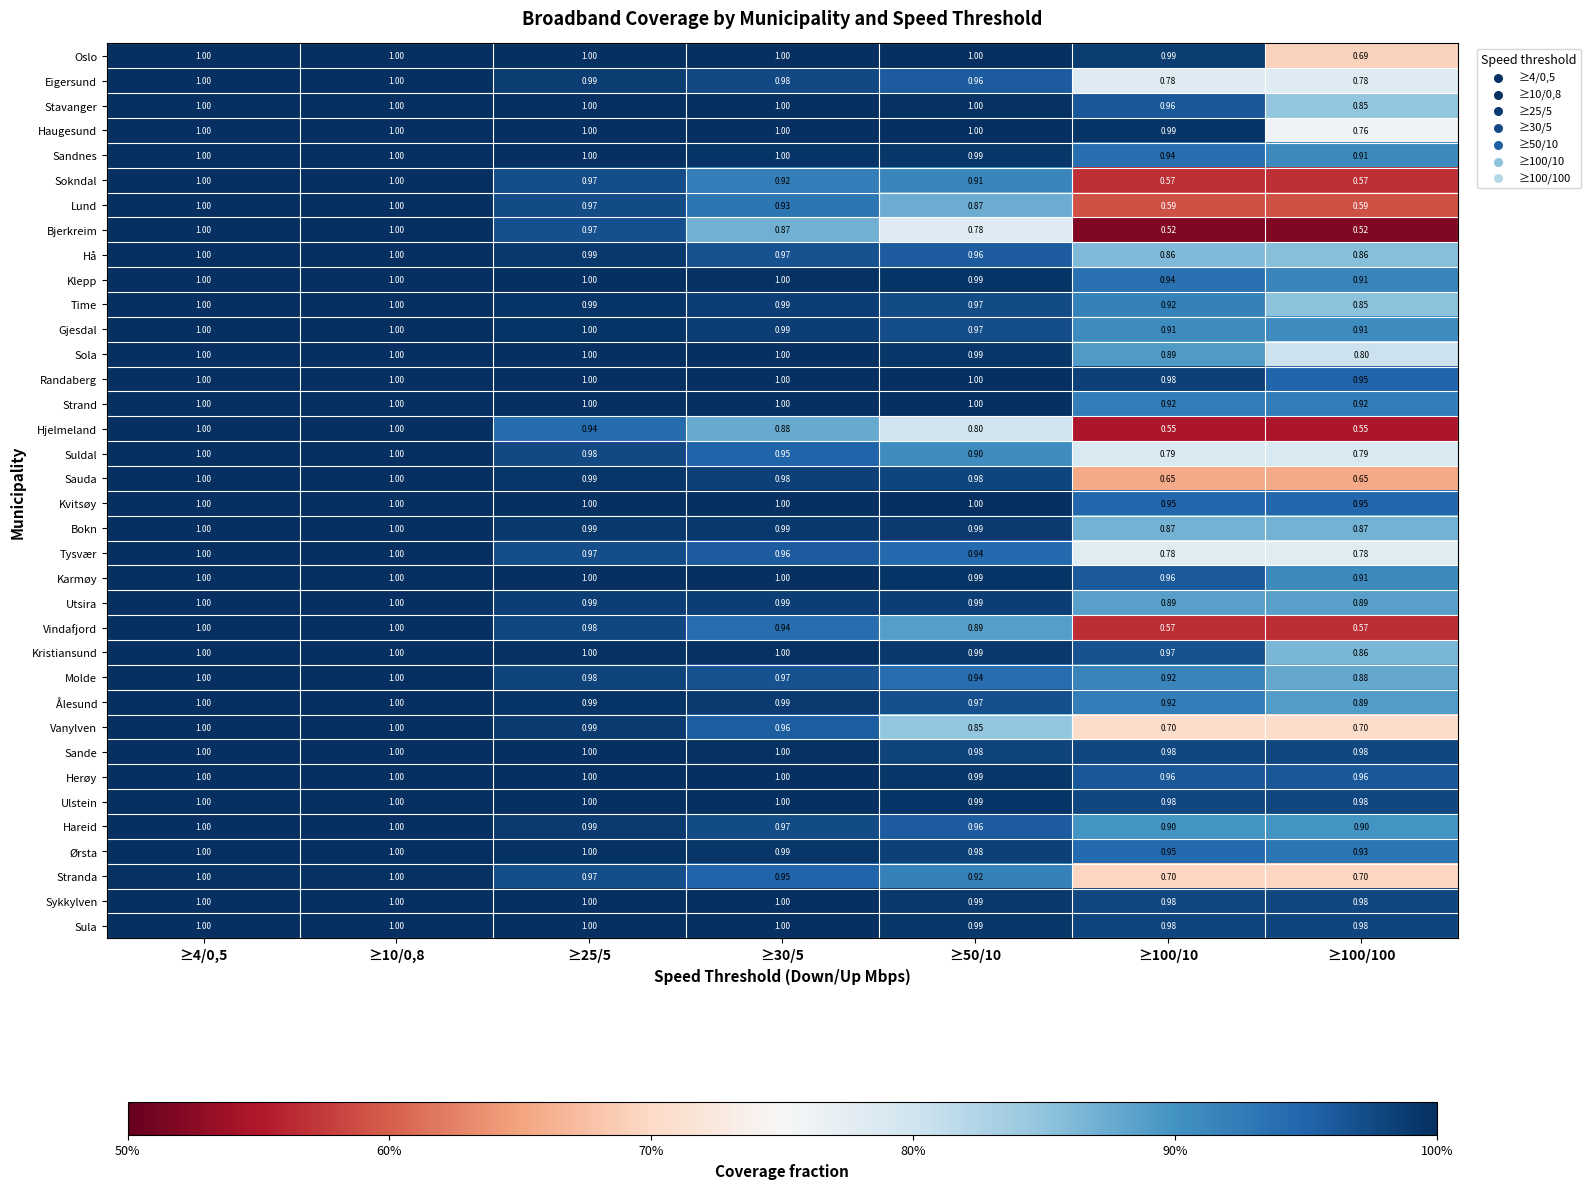

Count the number of data series in this chart.

36